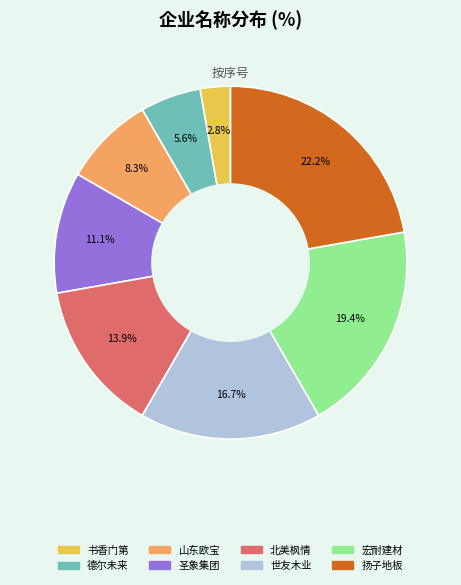

What percentage is NOT represented by 圣象集团?

88.9%